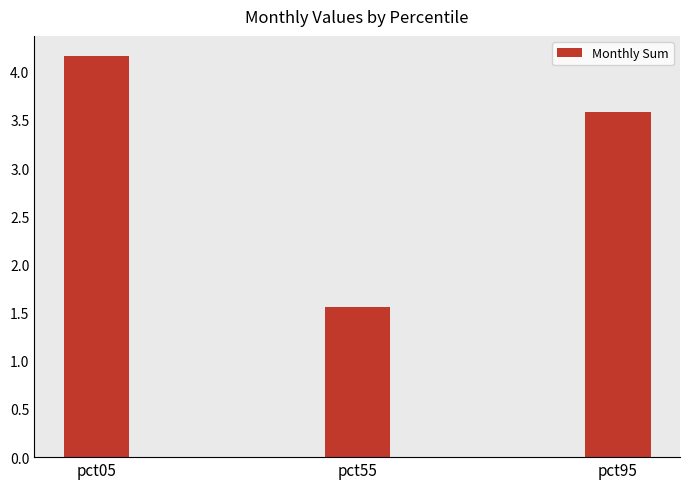

Approximately how many times larger is the value at pct05 compared to pct55?

2.7